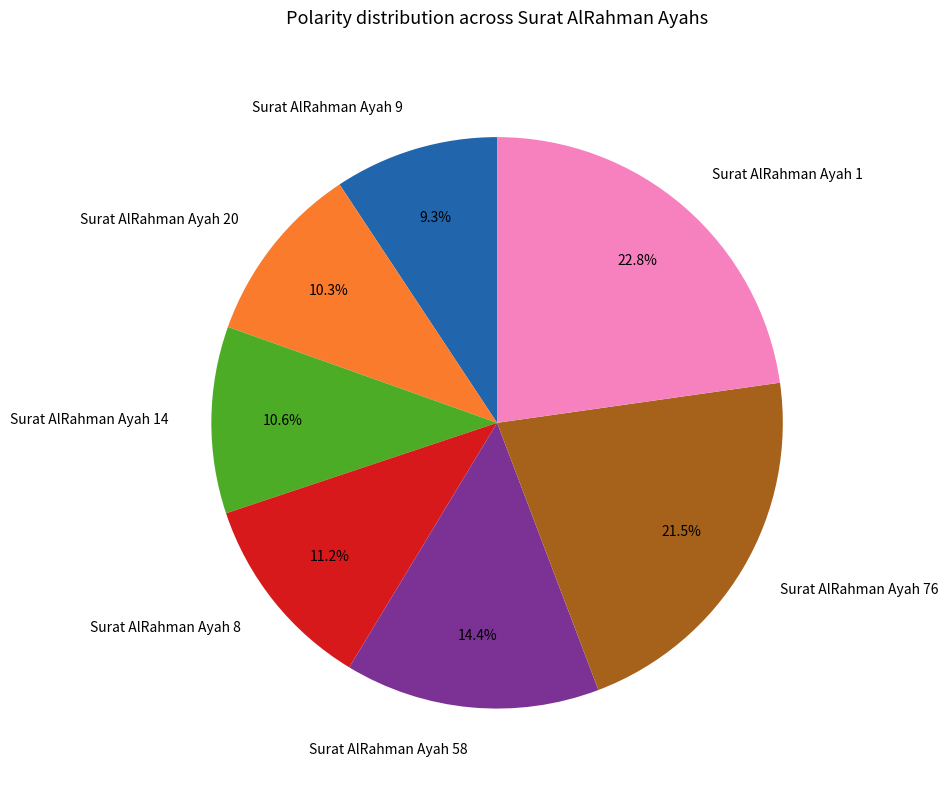

Which category has the smallest portion of the pie?

Surat AlRahman Ayah 9